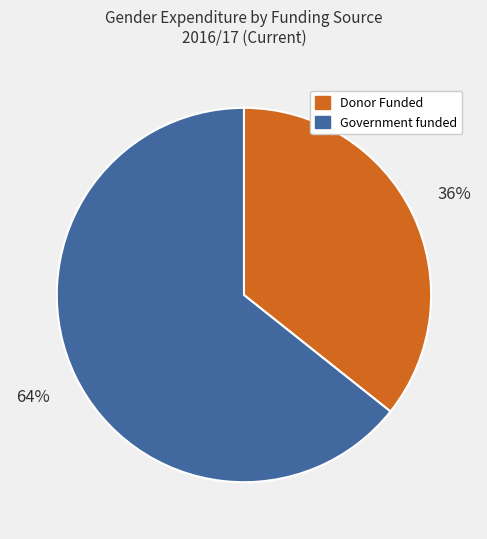

True or false: Donor Funded accounts for 36% of the total.

True